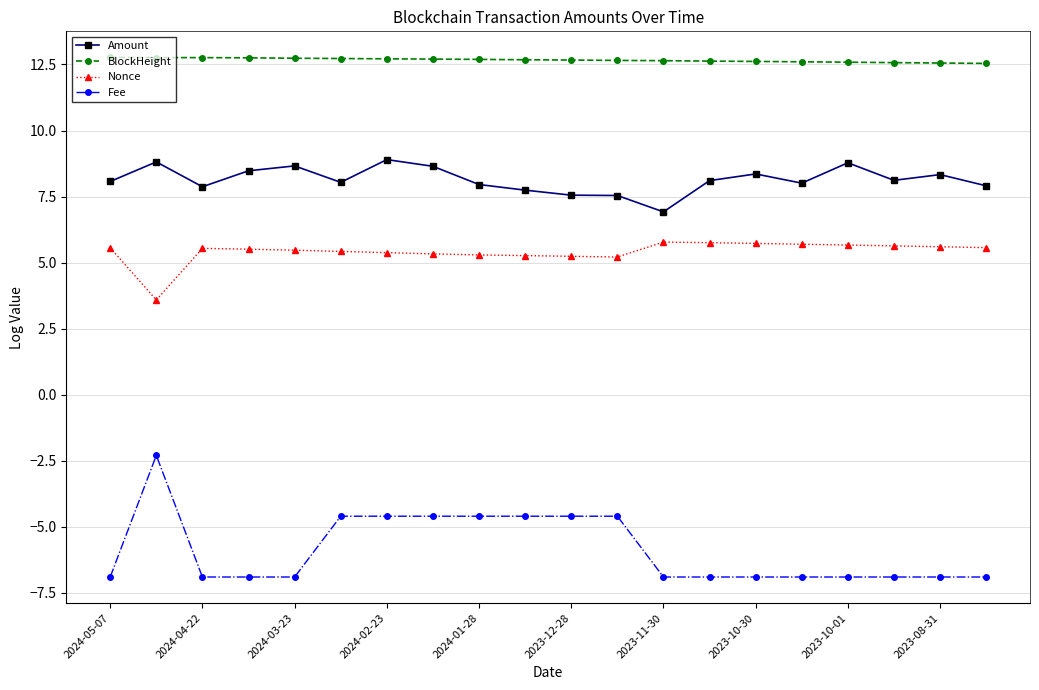

Rank the series by their maximum value, from highest to lowest.

BlockHeight, Amount, Nonce, Fee